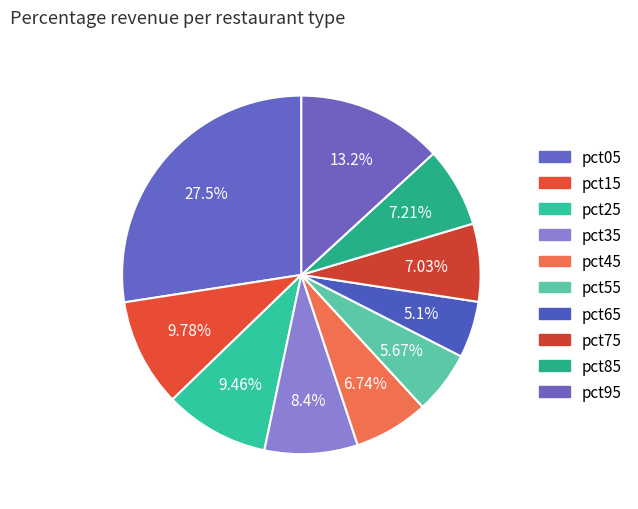

How many slices are in this pie chart?

10